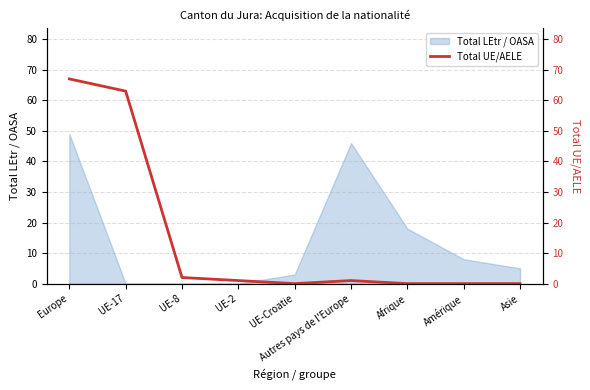

Is it true that Total LEtr / OASA equals 26 at UE-2?

False